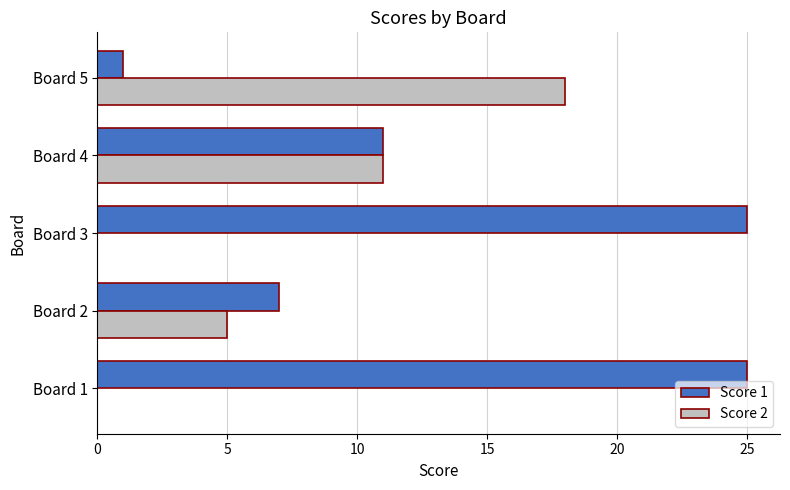

Is it true that Score 1 equals 25 at Board 3?

True